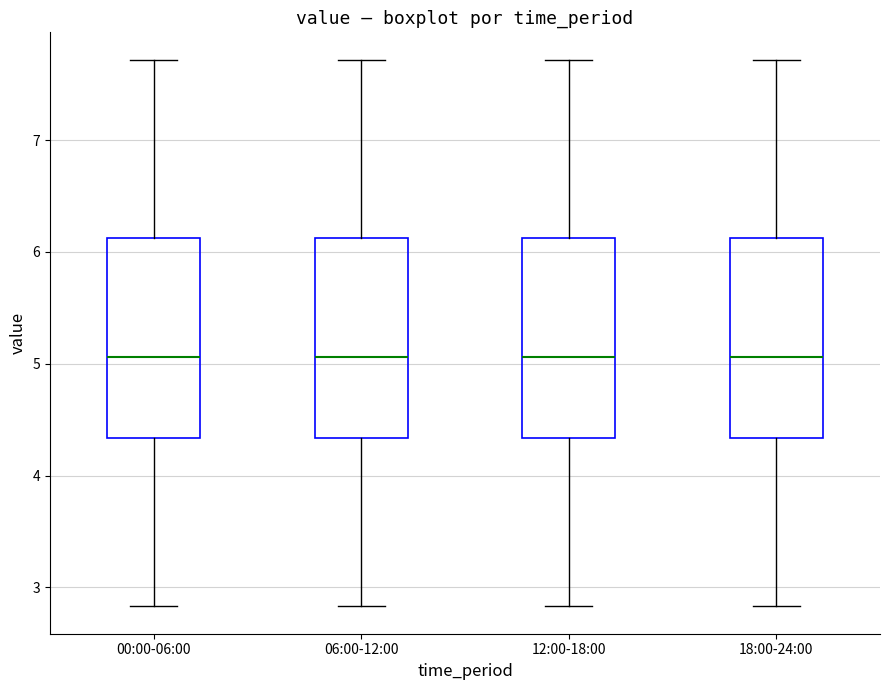

Reading left to right, transcribe this box plot: for each box, give where its median line is, the range the box spans, and where its two whiskers end, as read against the y-axis. The values are not printed on the chart, so give them approximately, as read against the axis.

00:00-06:00: median 5.1, box 4.3 to 6.1, whiskers 2.8 to 7.7
06:00-12:00: median 5.1, box 4.3 to 6.1, whiskers 2.8 to 7.7
12:00-18:00: median 5.1, box 4.3 to 6.1, whiskers 2.8 to 7.7
18:00-24:00: median 5.1, box 4.3 to 6.1, whiskers 2.8 to 7.7